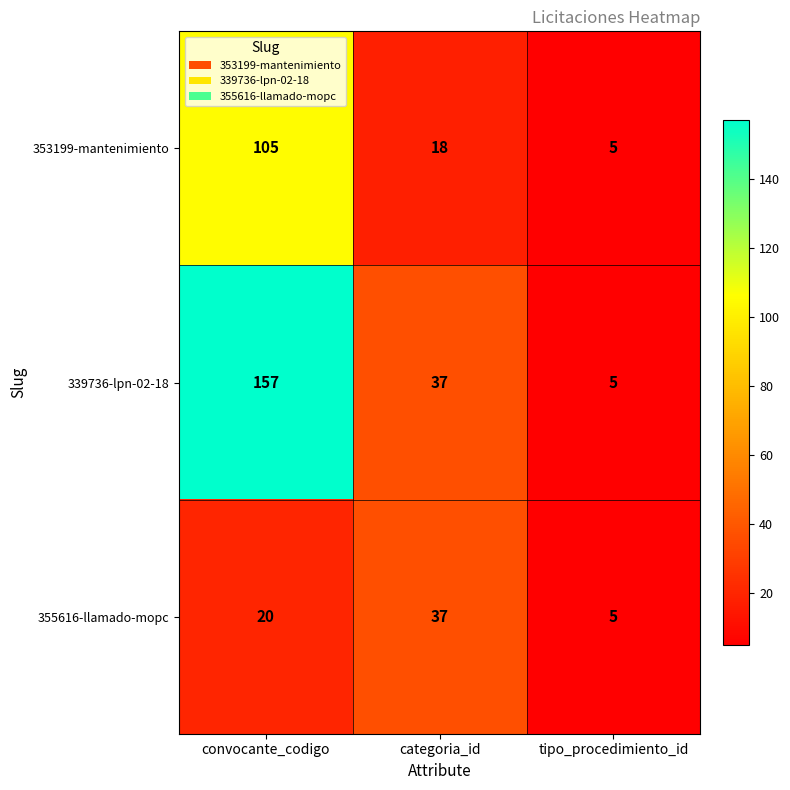

What is the sum of the 339736-lpn-02-18 values at tipo_procedimiento_id and convocante_codigo?

162